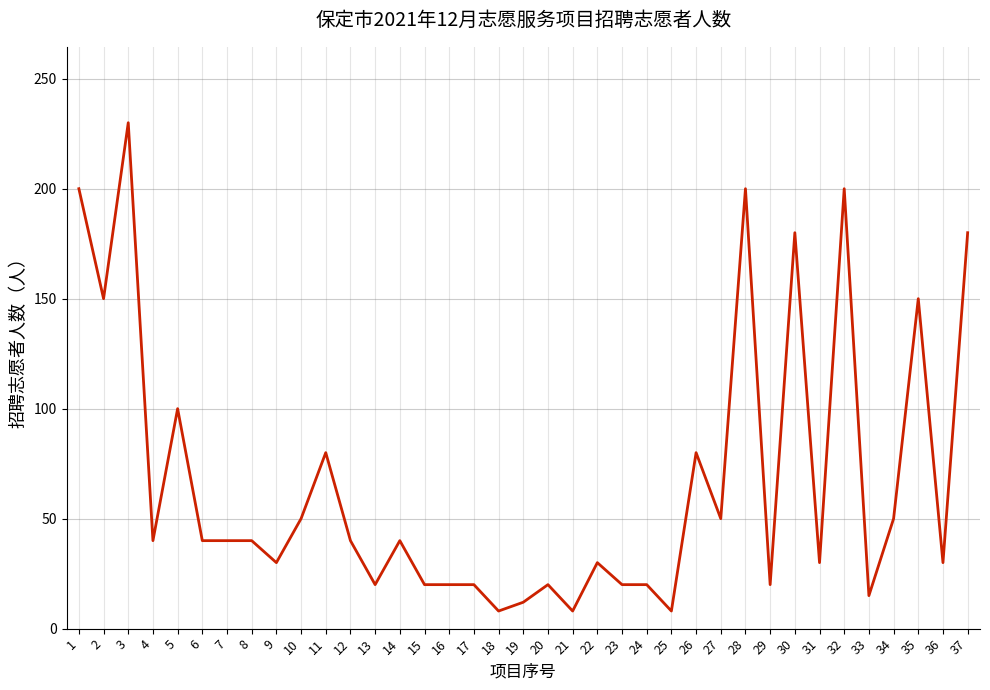

What is the difference between the maximum and minimum values?

222